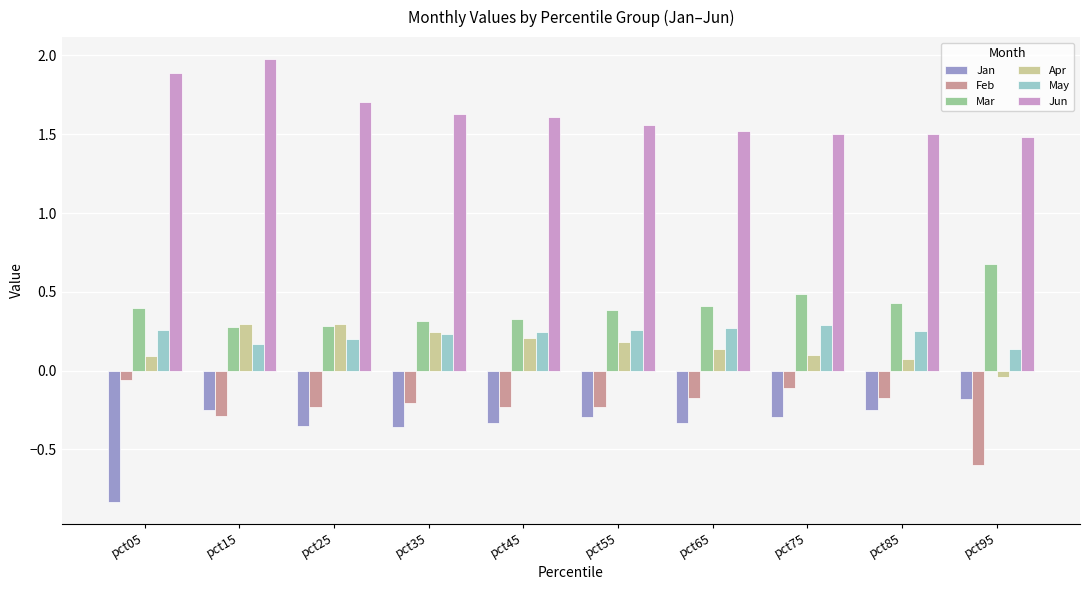

What is the average value of the Mar series?

0.4